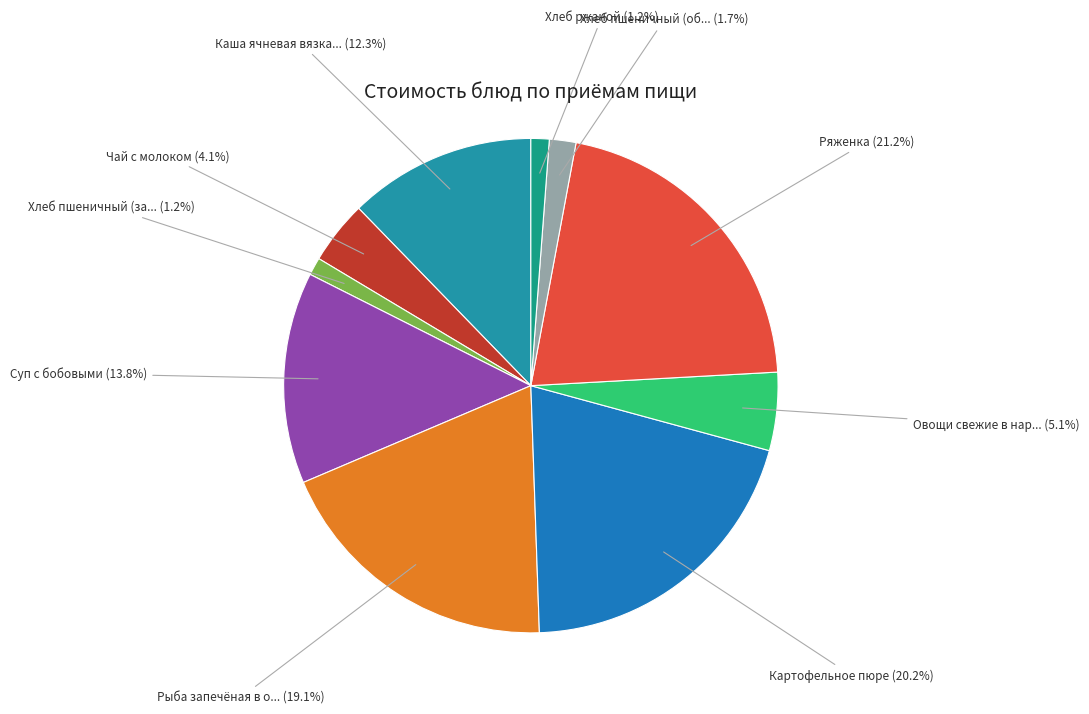

How many segments does this pie chart have?

10